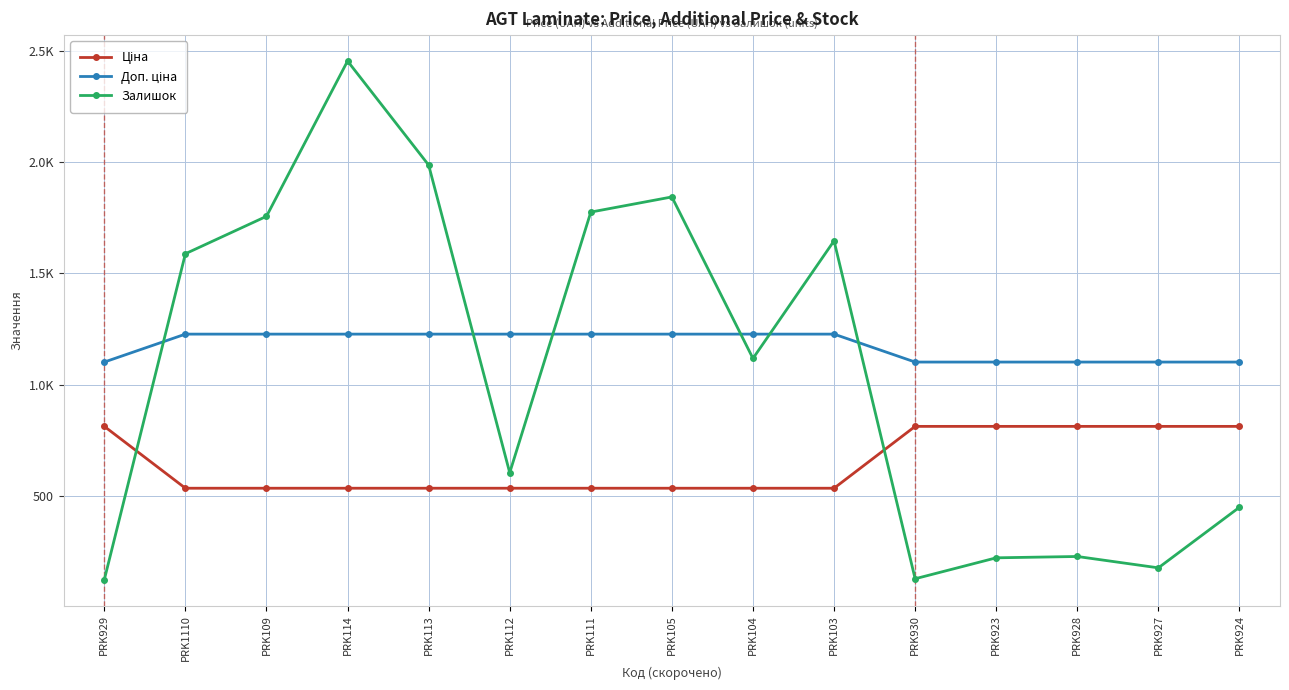

What is the sum of the Ціна values at PRK1110 and PRK105?

1070.8